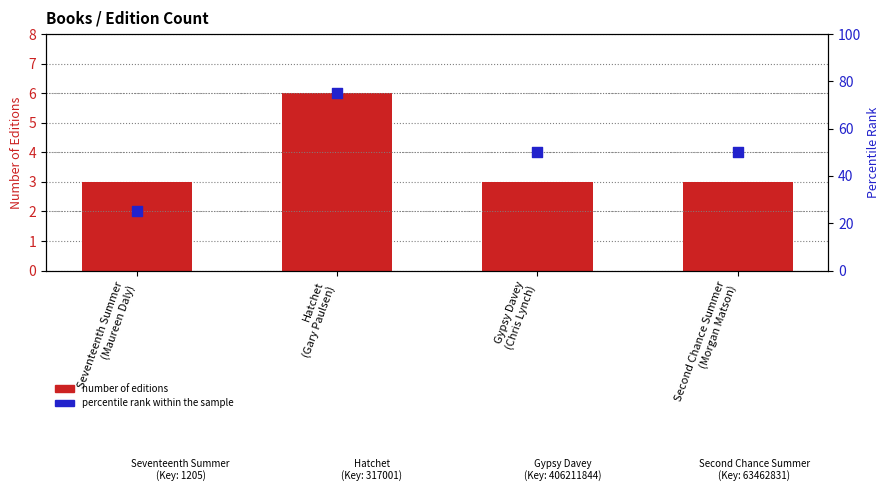

Which series has the largest total across all categories?

percentile rank within the sample